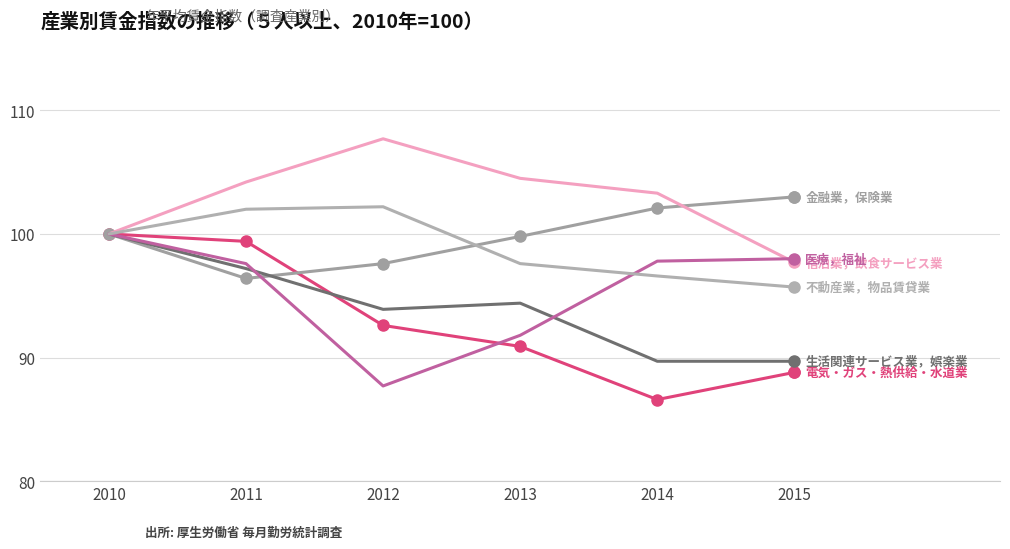

What is the minimum value shown in the chart?

86.6